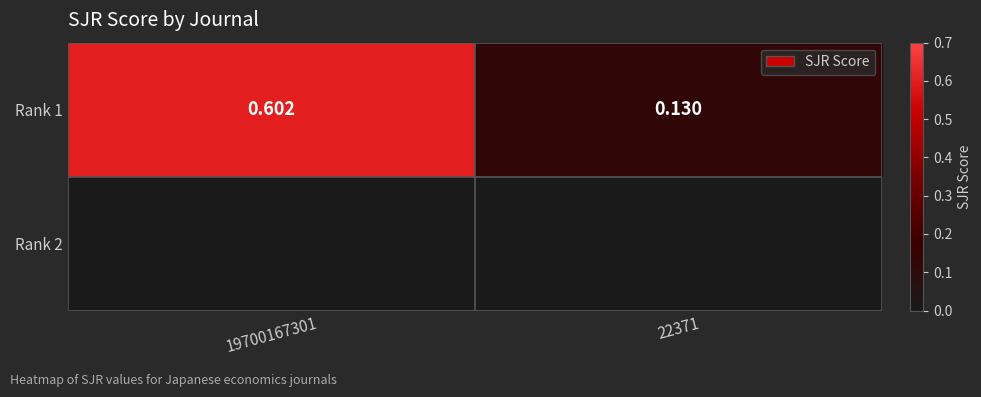

List the labels in order of value, smallest first.

22371, 19700167301